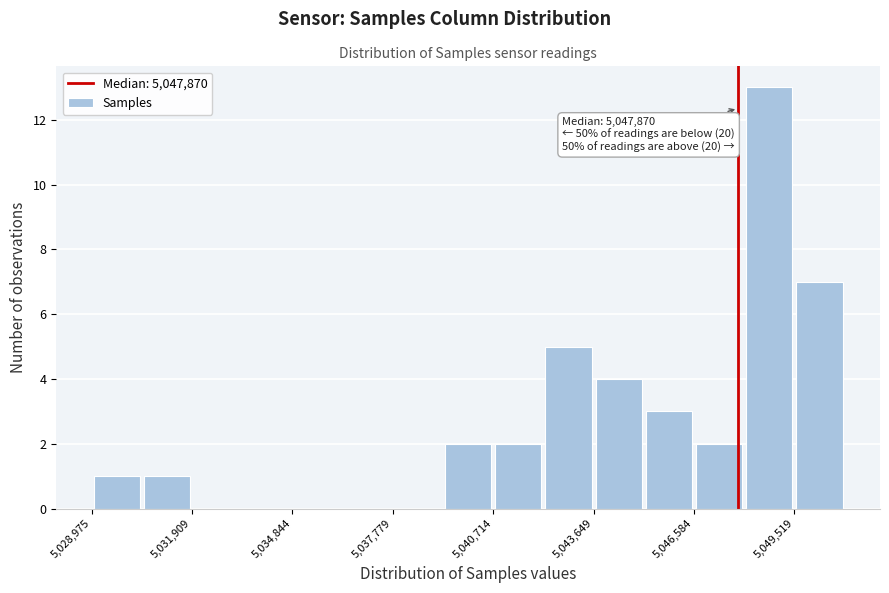

Read against the x-axis, roughly where is the centre of the tallest bar?

5049000